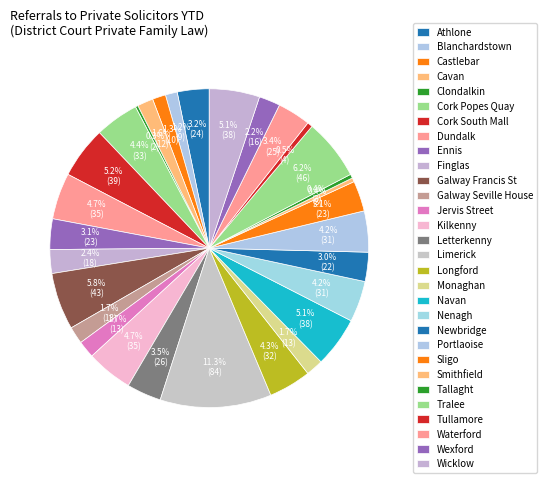

What is the change in value from Galway Seville House to Kilkenny?

+22